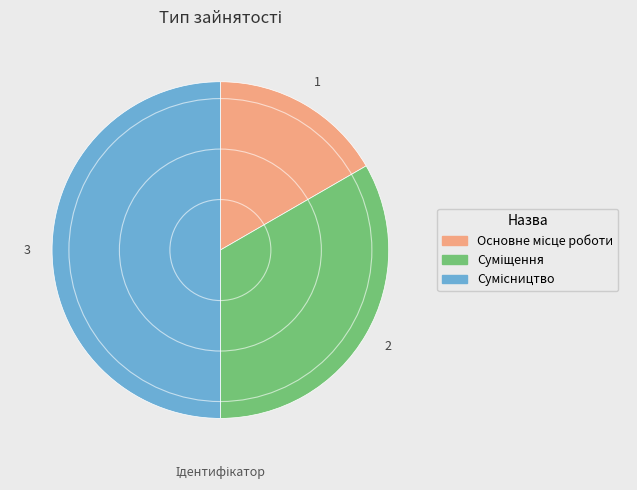

The Суміщення slice represents 45% of the pie. True or false?

False